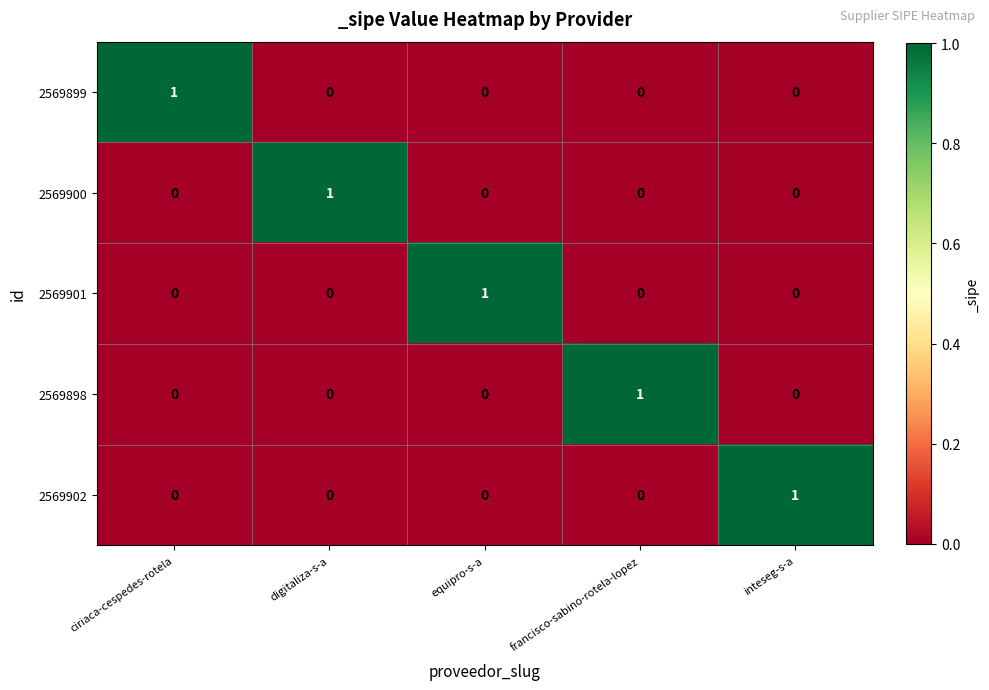

Reading right to left, extract all data points from this chart.

2569899: inteseg-s-a=0	francisco-sabino-rotela-lopez=0	equipro-s-a=0	digitaliza-s-a=0	ciriaca-cespedes-rotela=1
2569900: inteseg-s-a=0	francisco-sabino-rotela-lopez=0	equipro-s-a=0	digitaliza-s-a=1	ciriaca-cespedes-rotela=0
2569901: inteseg-s-a=0	francisco-sabino-rotela-lopez=0	equipro-s-a=1	digitaliza-s-a=0	ciriaca-cespedes-rotela=0
2569898: inteseg-s-a=0	francisco-sabino-rotela-lopez=1	equipro-s-a=0	digitaliza-s-a=0	ciriaca-cespedes-rotela=0
2569902: inteseg-s-a=1	francisco-sabino-rotela-lopez=0	equipro-s-a=0	digitaliza-s-a=0	ciriaca-cespedes-rotela=0